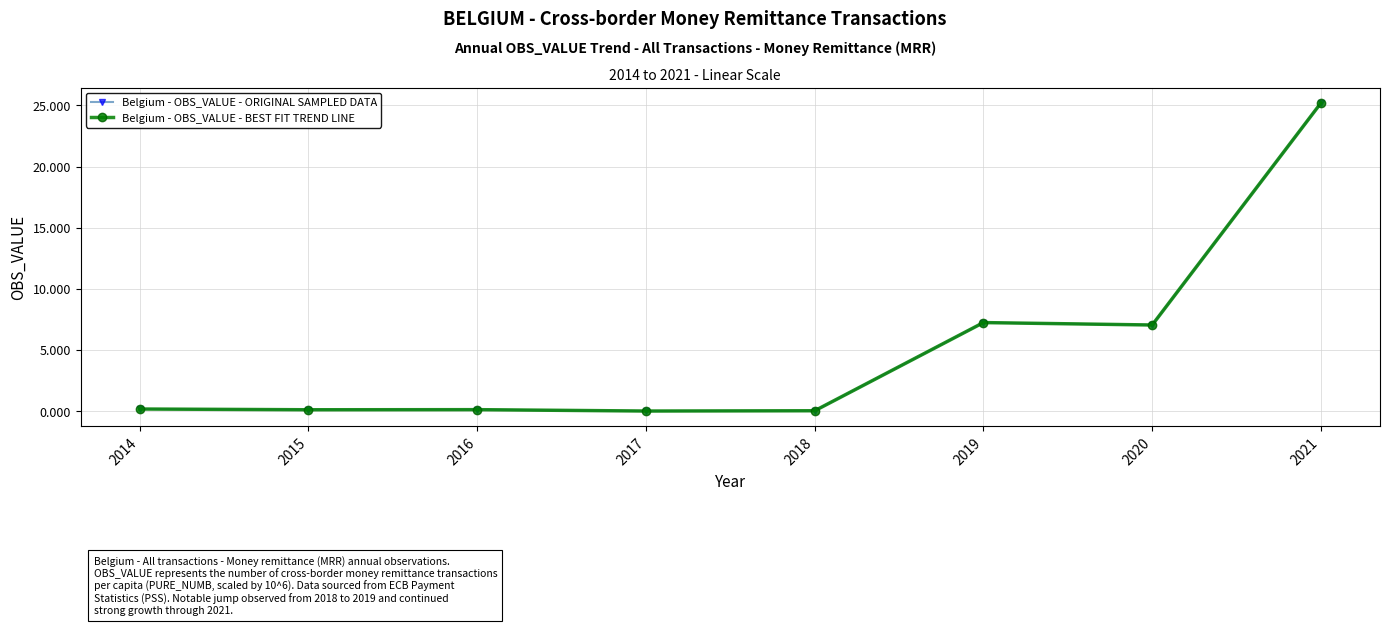

Reading left to right, extract all data points from this chart.

Belgium - OBS_VALUE - ORIGINAL SAMPLED DATA: 2014=0.2	2015=0.1	2016=0.1	2017=0.0	2018=0.0	2019=7.2	2020=7.0	2021=25.2
Belgium - OBS_VALUE - BEST FIT TREND LINE: 2014=0.2	2015=0.1	2016=0.1	2017=0.0	2018=0.0	2019=7.2	2020=7.0	2021=25.2